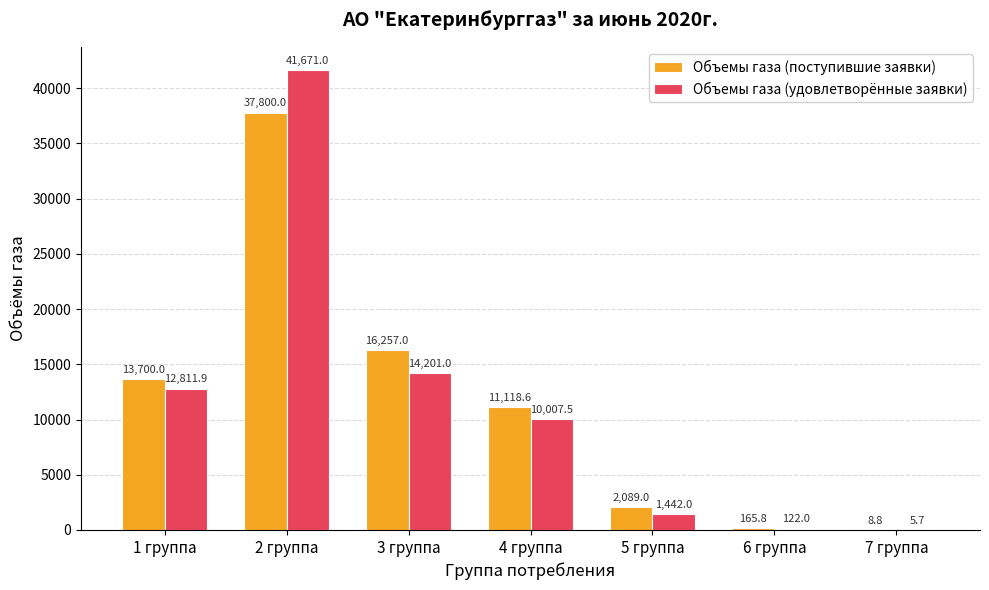

True or false: Объемы газа (поступившие заявки) has a value of 13076.6 at 2 группа.

False